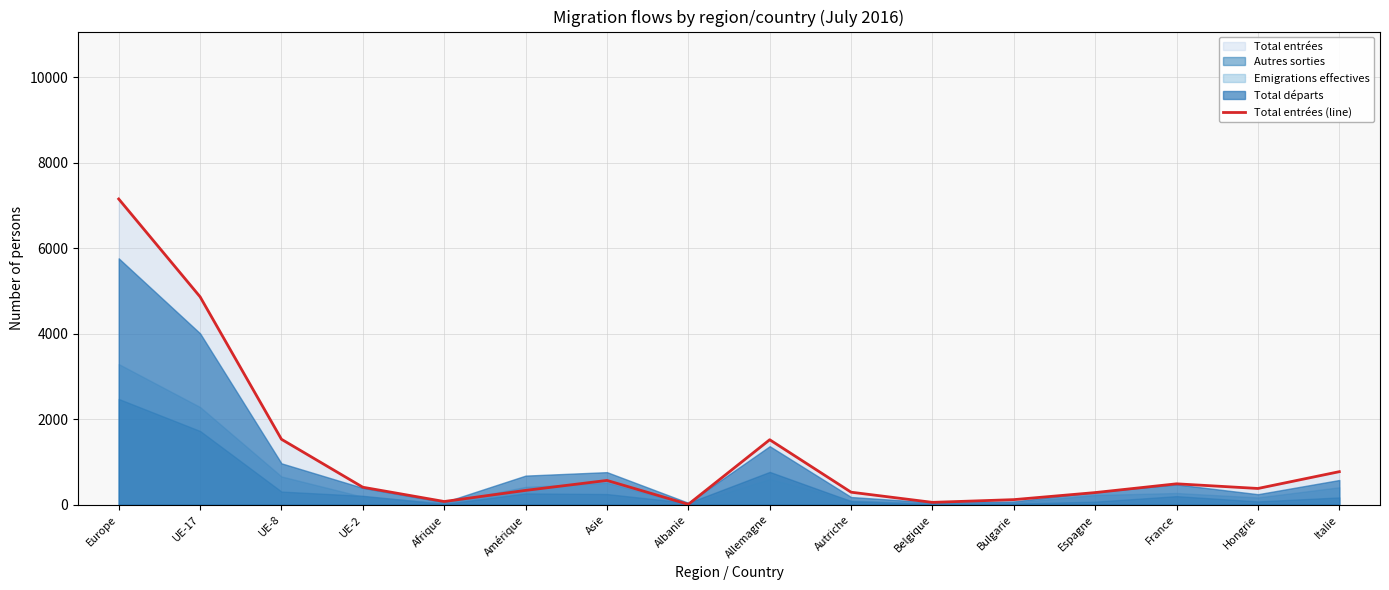

List the labels in order of value, largest first.

Europe, UE-17, UE-8, Allemagne, Italie, Asie, France, UE-2, Hongrie, Amérique, Autriche, Espagne, Bulgarie, Afrique, Belgique, Albanie